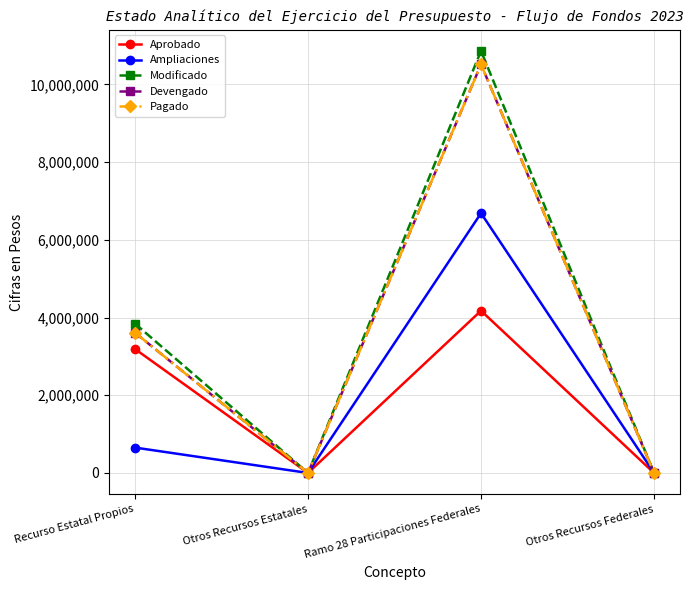

Which series has the widest spread of values?

Modificado